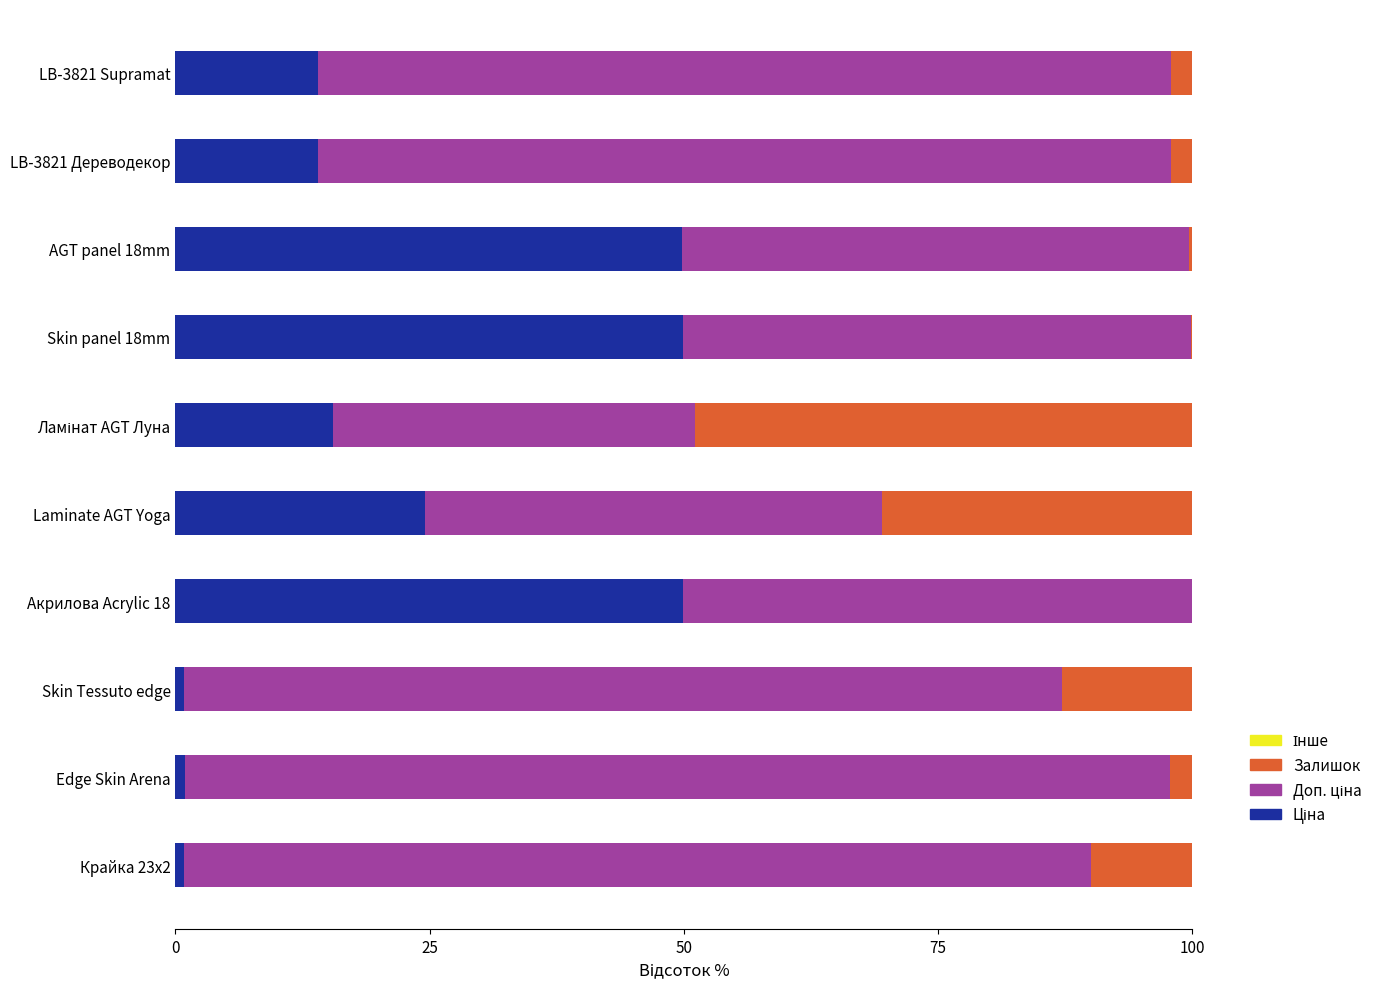

What is the total value across all series at Laminate AGT Yoga?

100.0